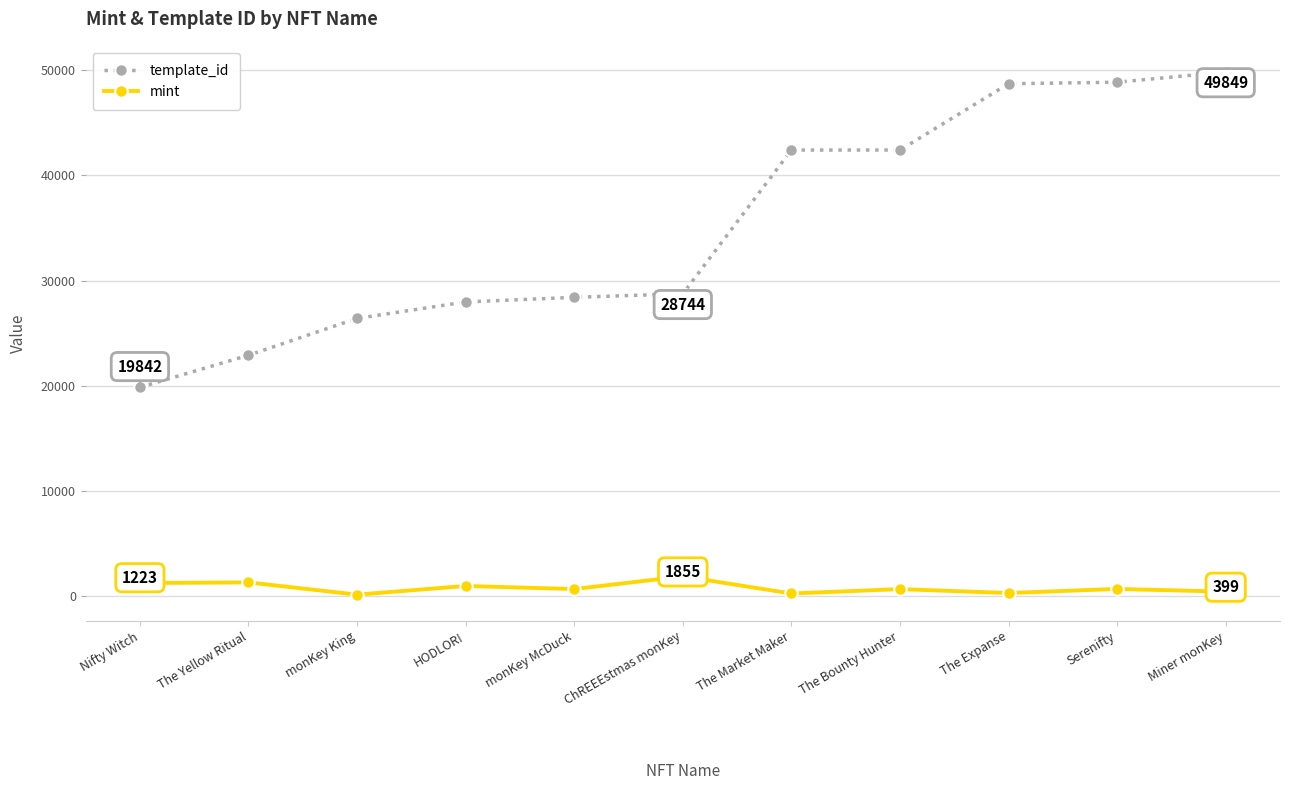

Which category has the highest value in the template_id series?

Miner monKey